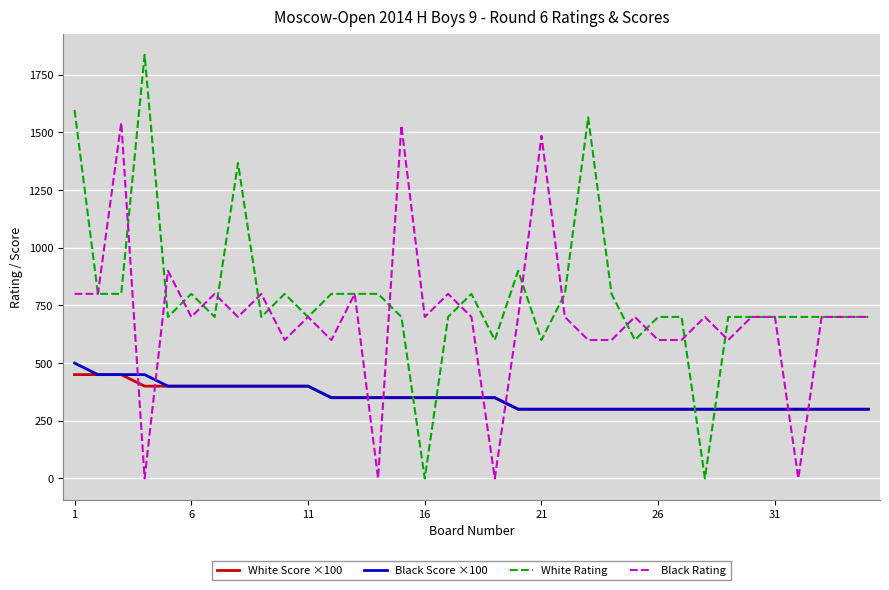

Which series has the largest total across all categories?

White Rating